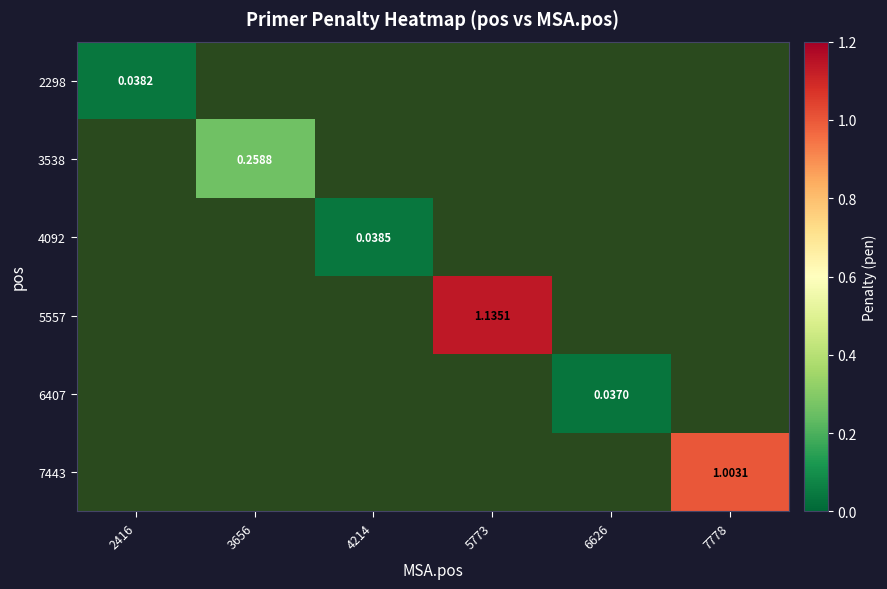

Where does the 5557 series first go above 1?

5773